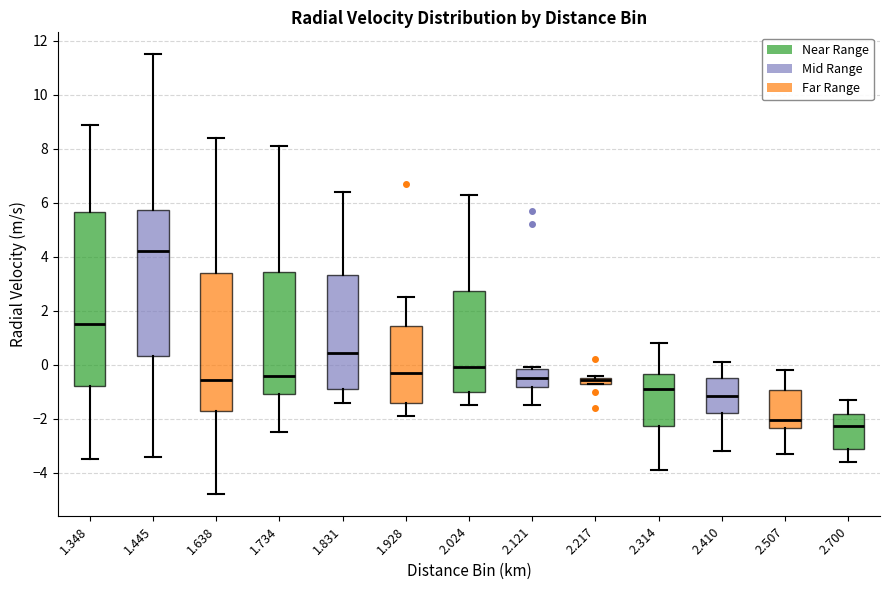

Where does the lower whisker of the box at x = 2.410 end on the y-axis? The values are not printed on the chart, so give them approximately, as read against the axis.

-3.2